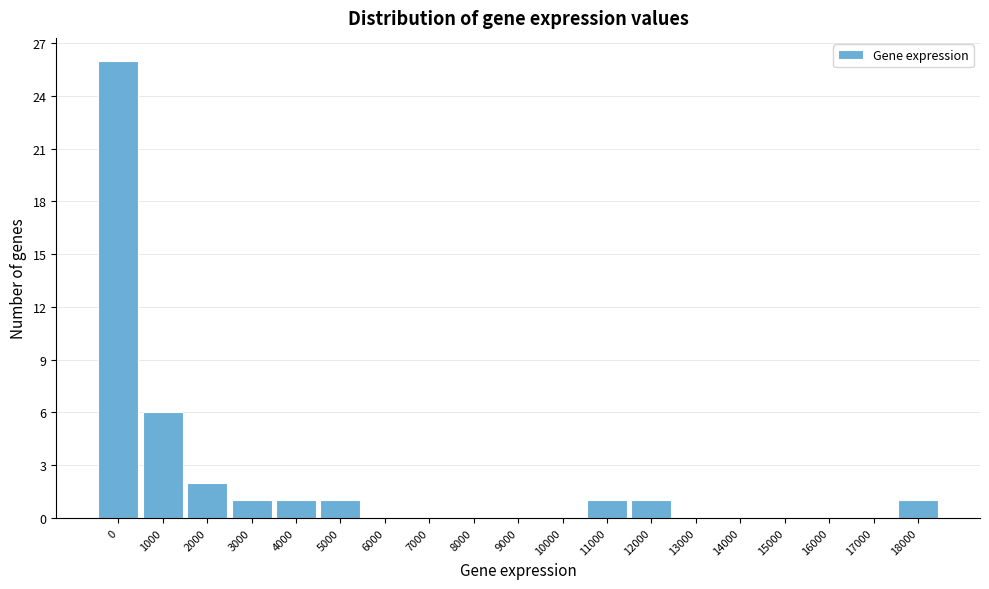

Reading left to right, transcribe all the data shown in this chart.

0=26	1000=6	2000=2	3000=1	4000=1	5000=1	6000=0	7000=0	8000=0	9000=0	10000=0	11000=1	12000=1	13000=0	14000=0	15000=0	16000=0	17000=0	18000=1